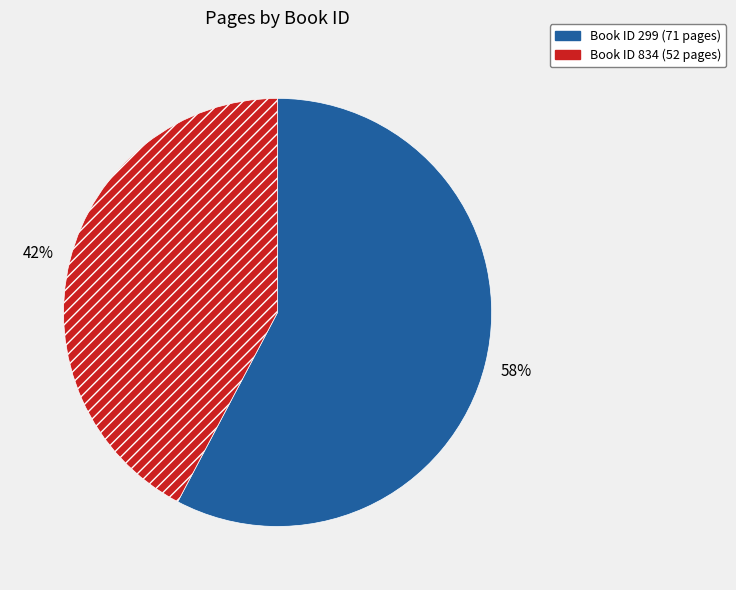

Is there a majority slice in this chart?

Yes